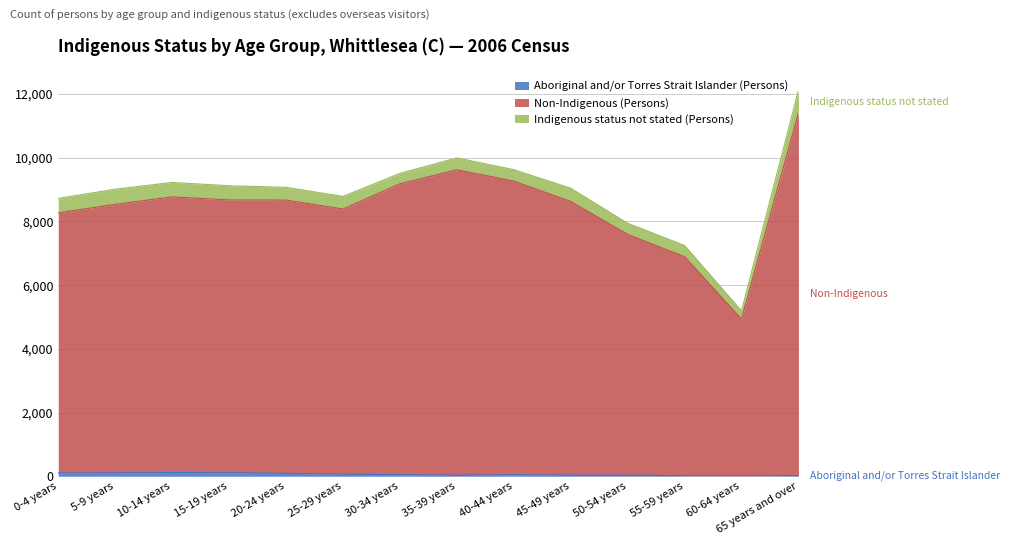

True or false: Aboriginal and/or Torres Strait Islander (Persons) and Non-Indigenous (Persons) intersect in this chart.

False